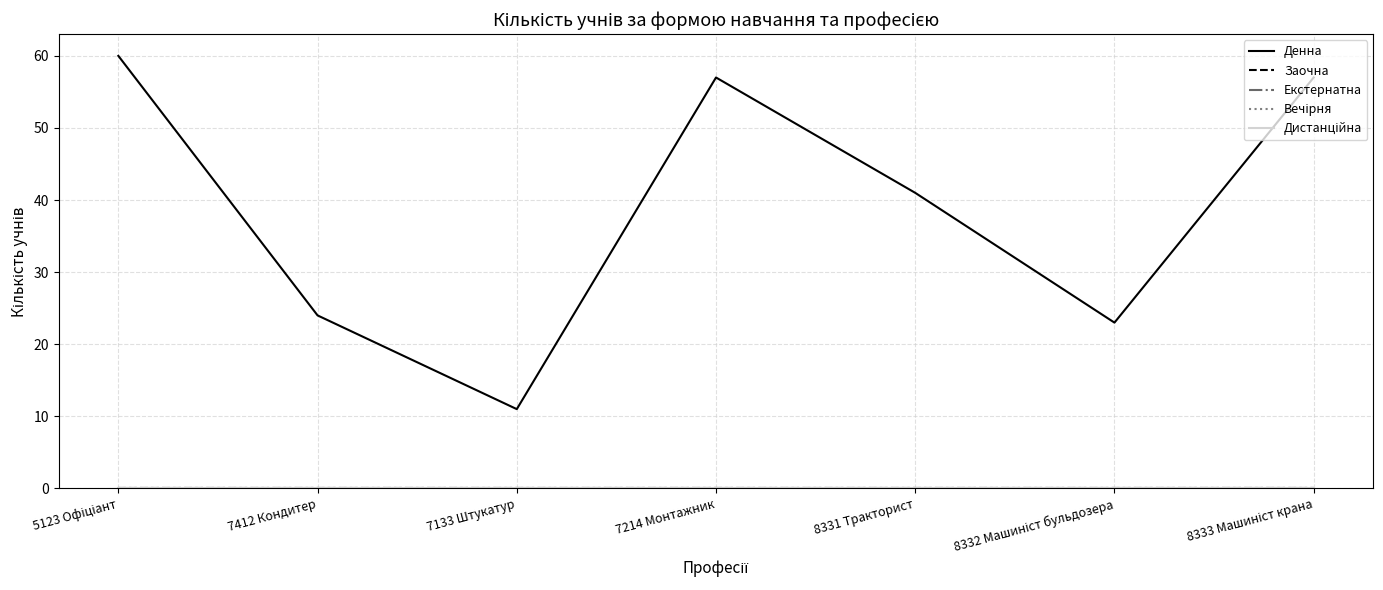

Does the chart have visible grid lines?

Yes